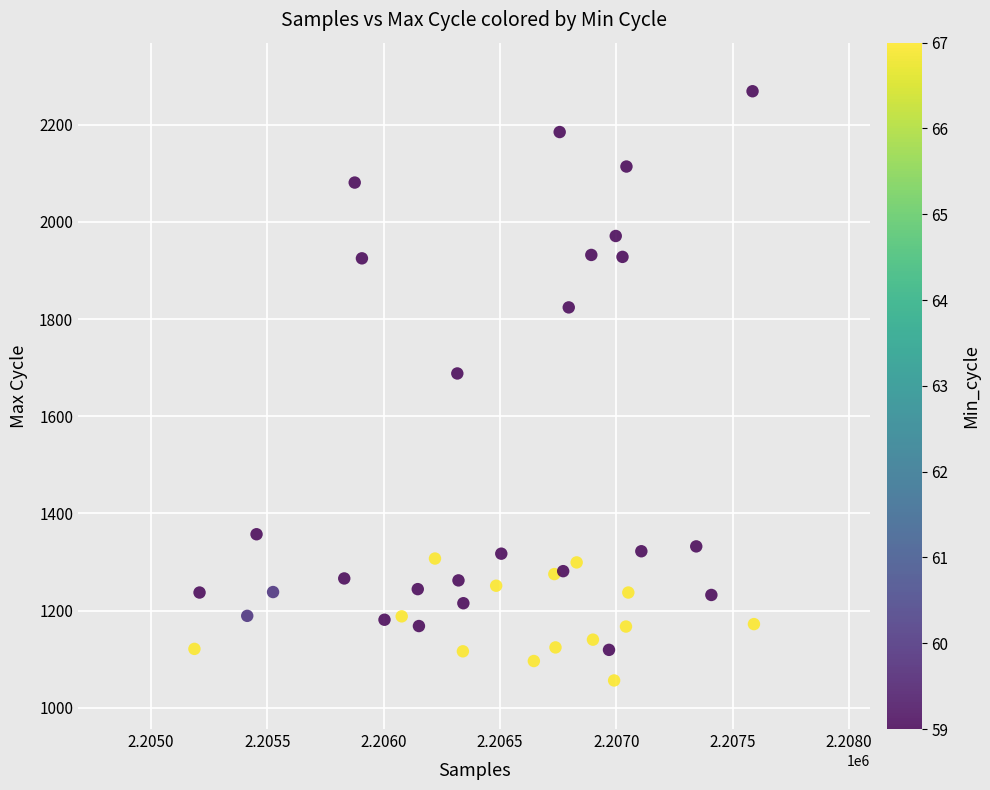

What is the range of Y values (max minus min)?

1213